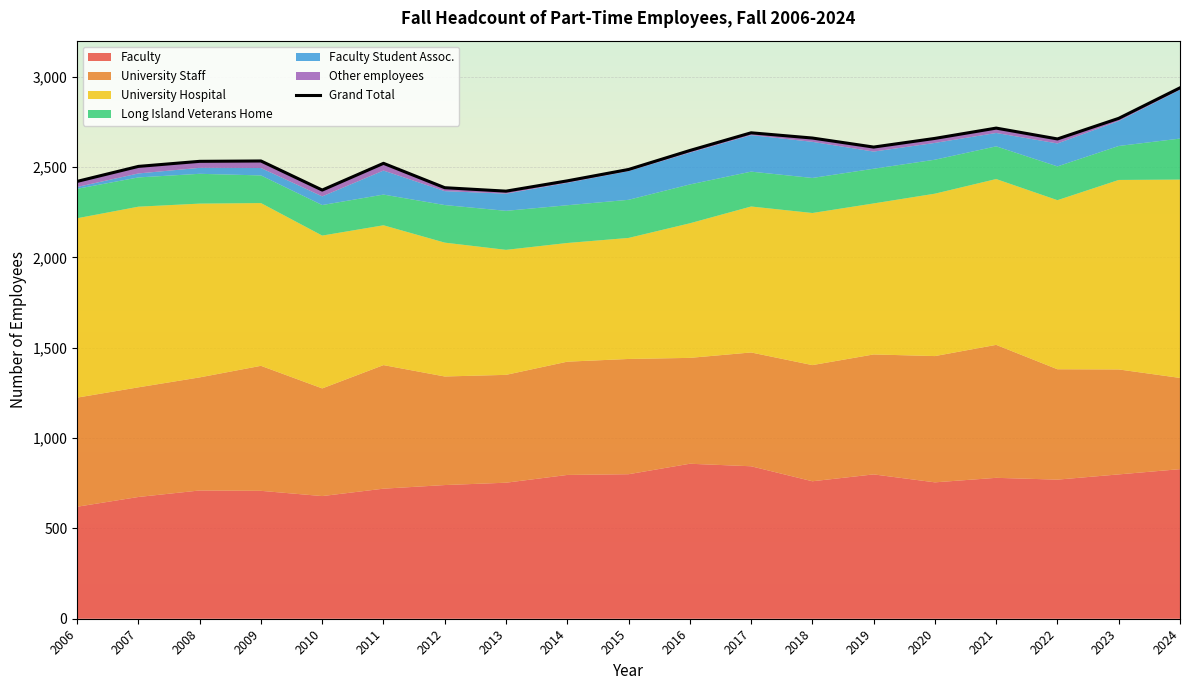

Is it true that the value at 2008 is 1596?

False